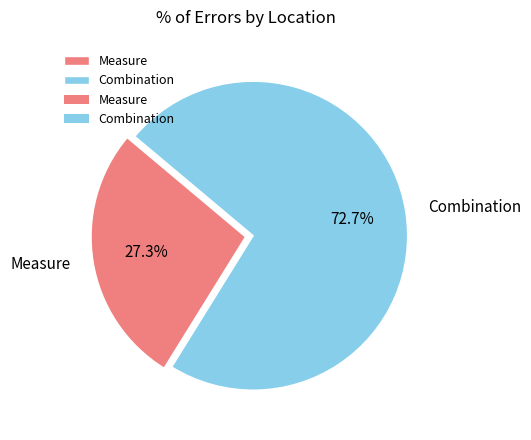

What is the majority slice?

Combination